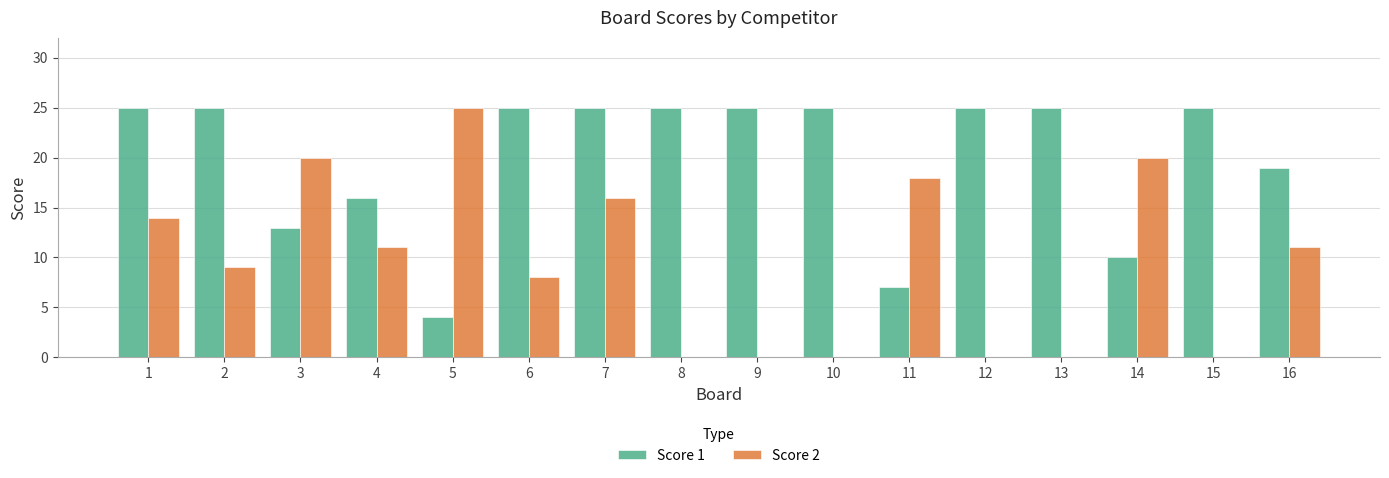

What is the approximate value of Score 1 at 2?

25